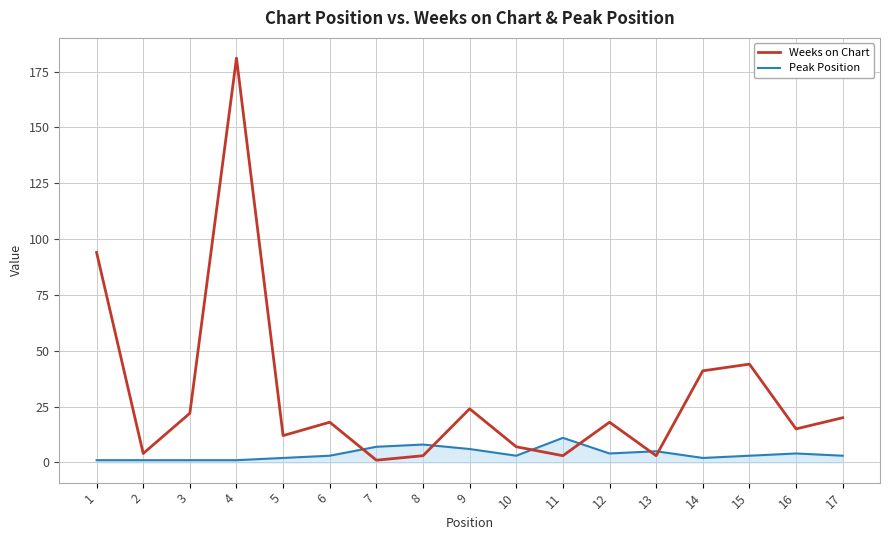

Is it true that Weeks on Chart equals 15 at 9?

False